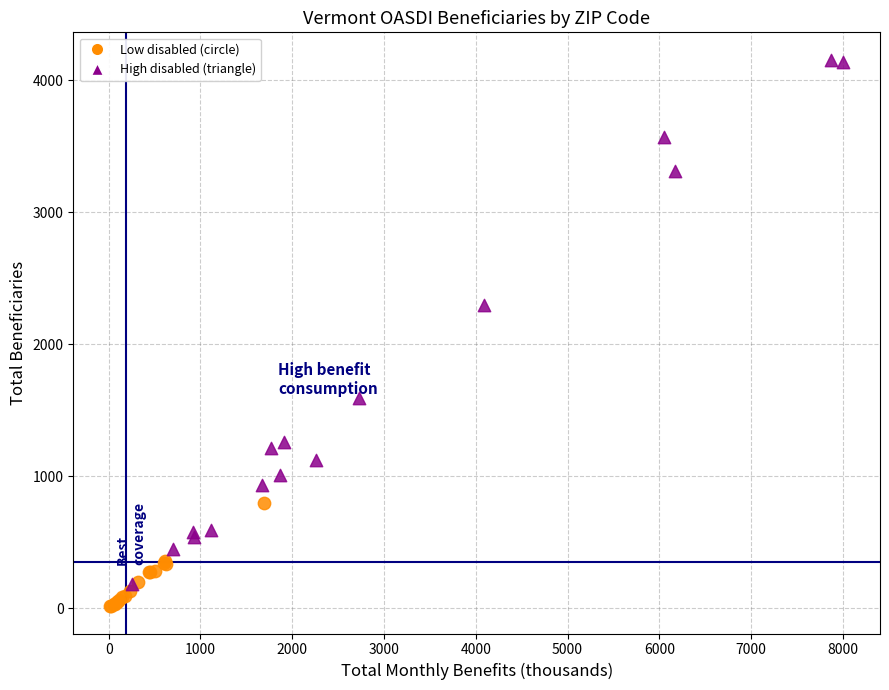

Which series has the largest Y range (max minus min)?

High disabled (triangle)